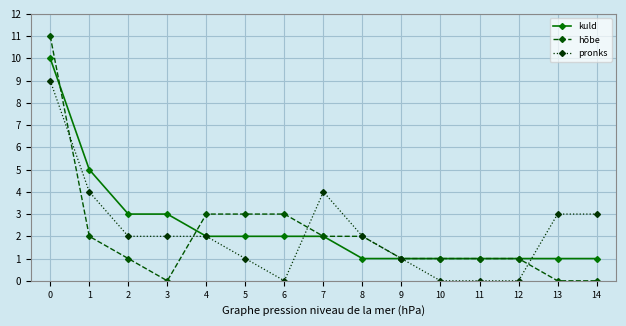

Which series changed the most between 6 and 7?

pronks